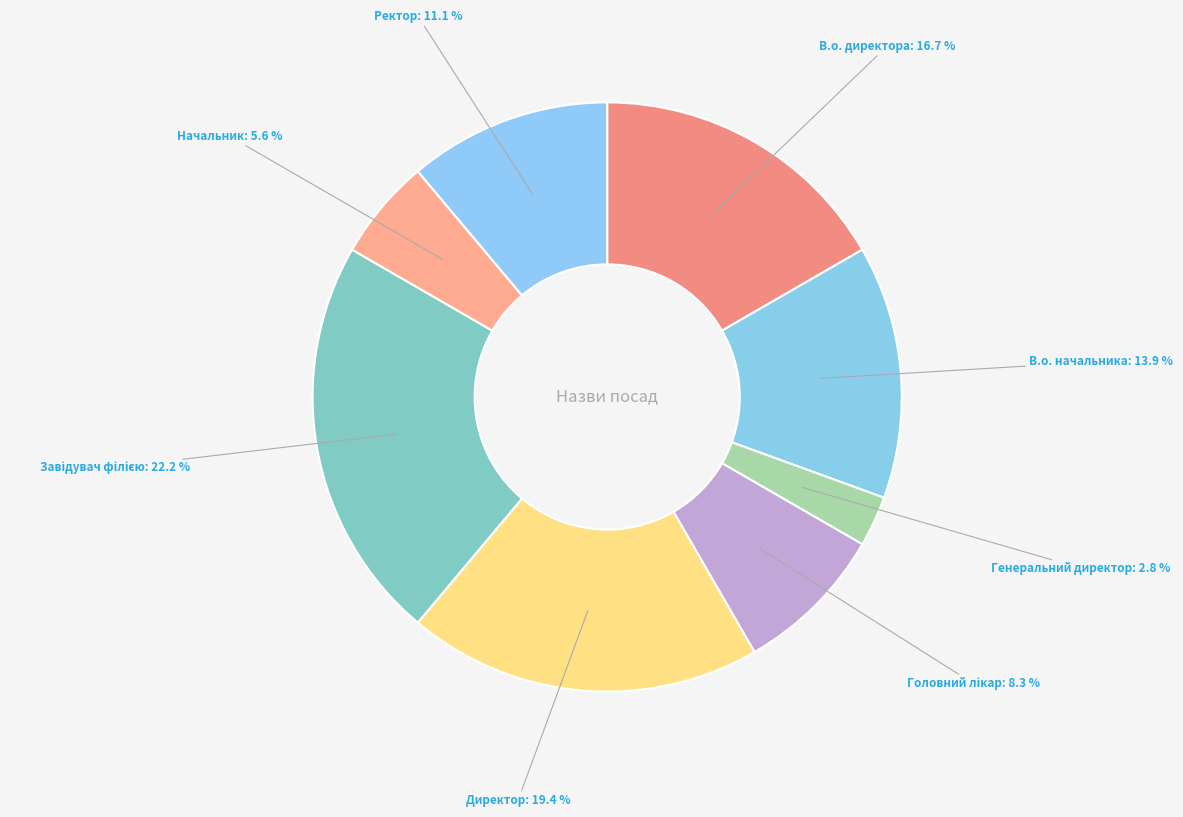

Between Начальник and Генеральний директор, which is larger?

Начальник